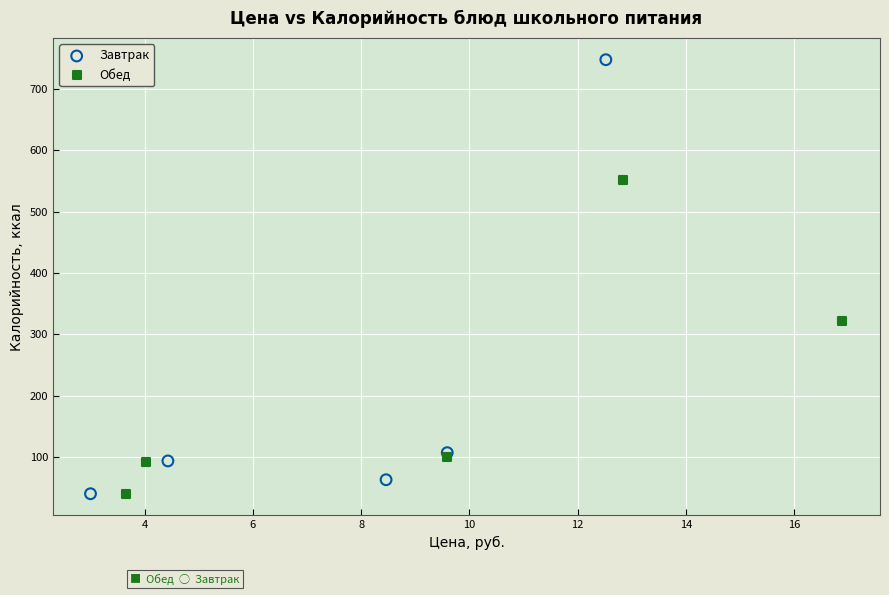

Which series has the widest spread of Y values?

Завтрак